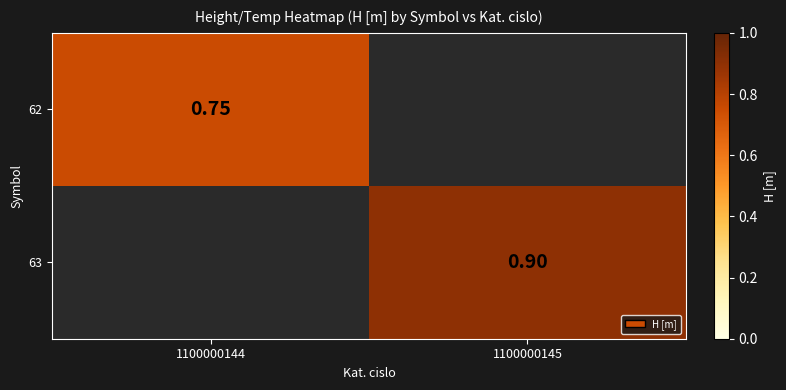

What is the greatest value displayed?

0.9